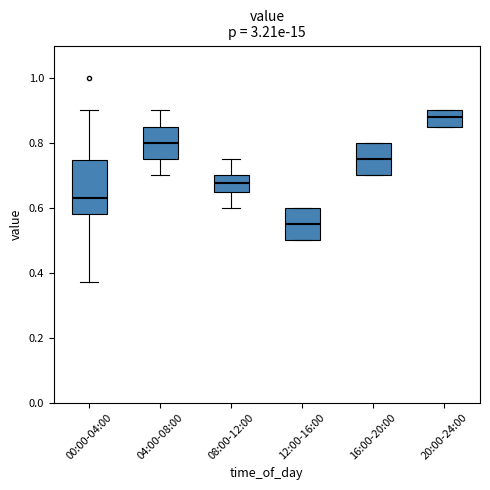

Reading left to right, transcribe this box plot: for each box, give where its median line is, the range the box spans, and where its two whiskers end, as read against the y-axis. The values are not printed on the chart, so give them approximately, as read against the axis.

00:00-04:00: median 0.64, box 0.58 to 0.74, whiskers 0.38 to 0.90
04:00-08:00: median 0.80, box 0.76 to 0.86, whiskers 0.70 to 0.90
08:00-12:00: median 0.68, box 0.66 to 0.70, whiskers 0.60 to 0.76
12:00-16:00: median 0.56, box 0.50 to 0.60, whiskers 0.50 to 0.60
16:00-20:00: median 0.76, box 0.70 to 0.80, whiskers 0.70 to 0.80
20:00-24:00: median 0.88, box 0.86 to 0.90, whiskers 0.86 to 0.90